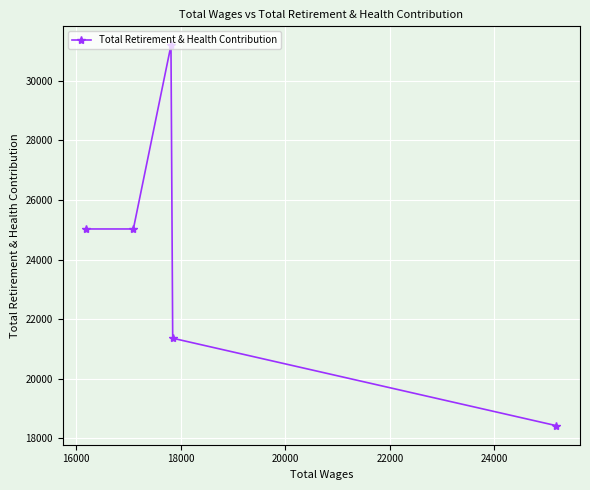

What is the value of the 2nd point from the left?

25029